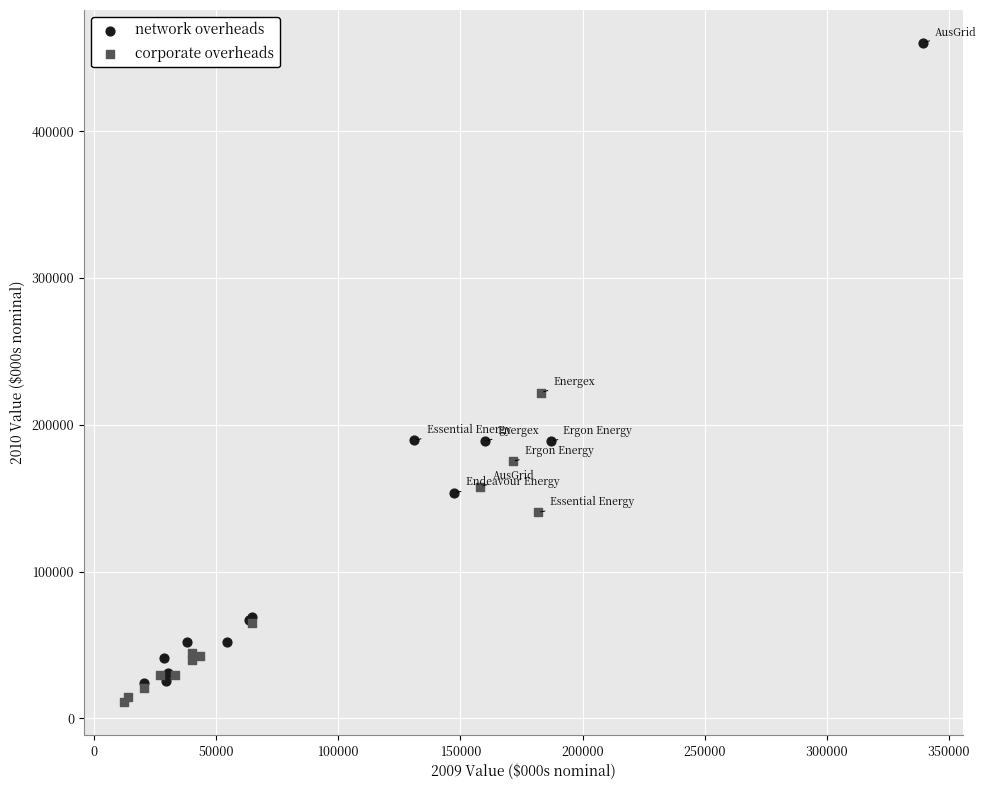

Which series reaches the minimum Y coordinate?

corporate overheads